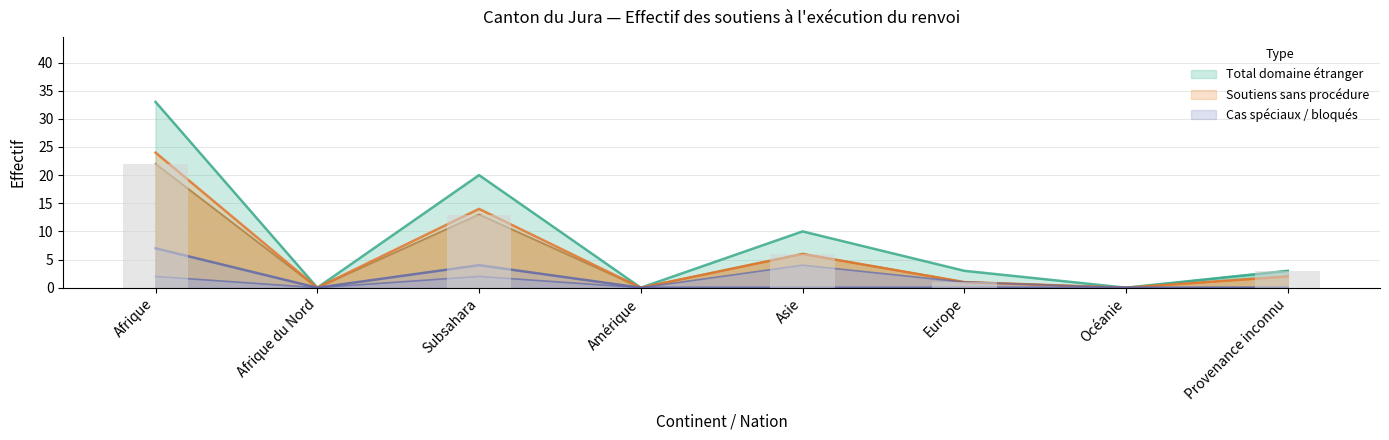

At how many categories does at least one series exceed 10?

2